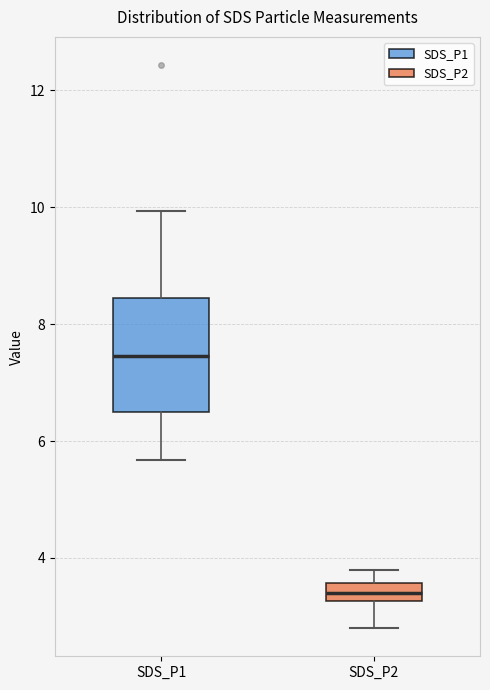

Where does the upper whisker of the box for SDS_P2 end on the y-axis? The values are not printed on the chart, so give them approximately, as read against the axis.

3.8